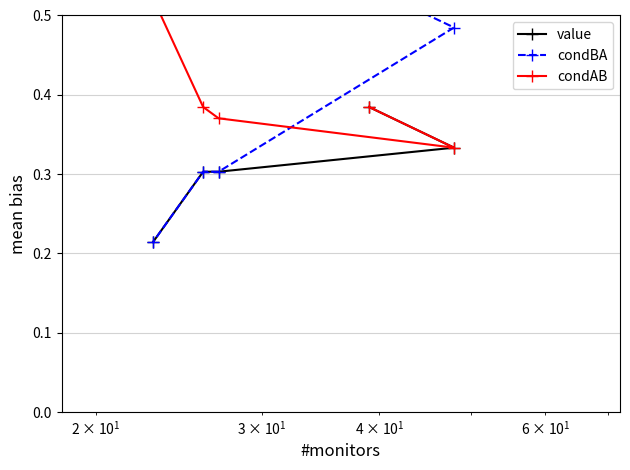

True or false: condAB and condBA cross at least once.

True